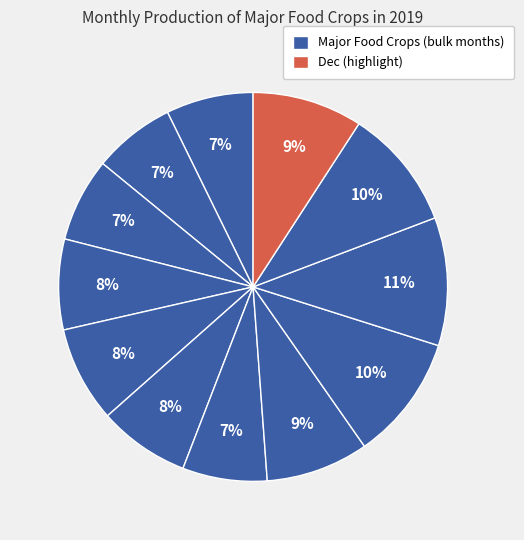

Is there any slice that represents more than half of the pie?

No